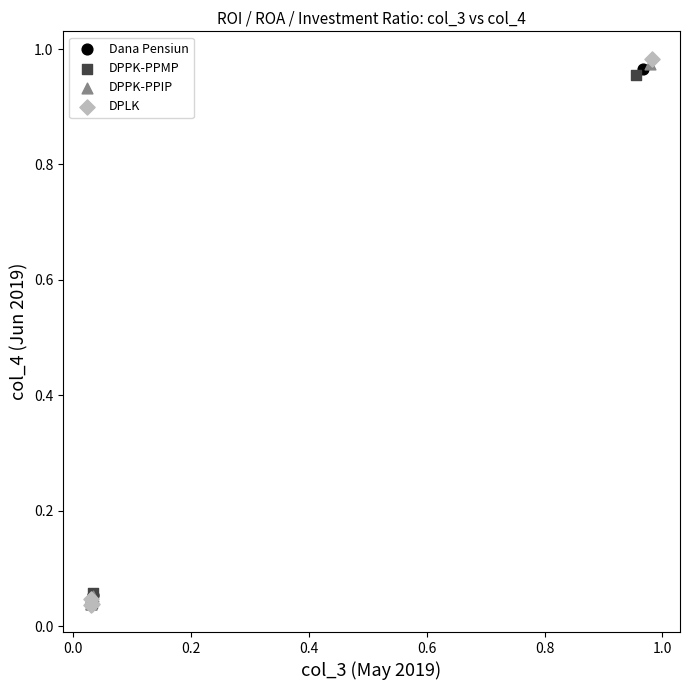

Which series has the largest Y range (max minus min)?

DPLK